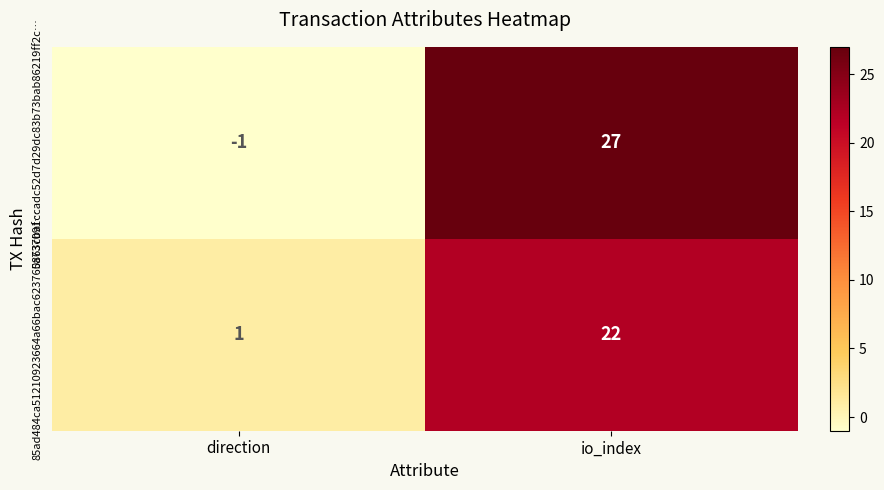

How many series are shown in this chart?

2